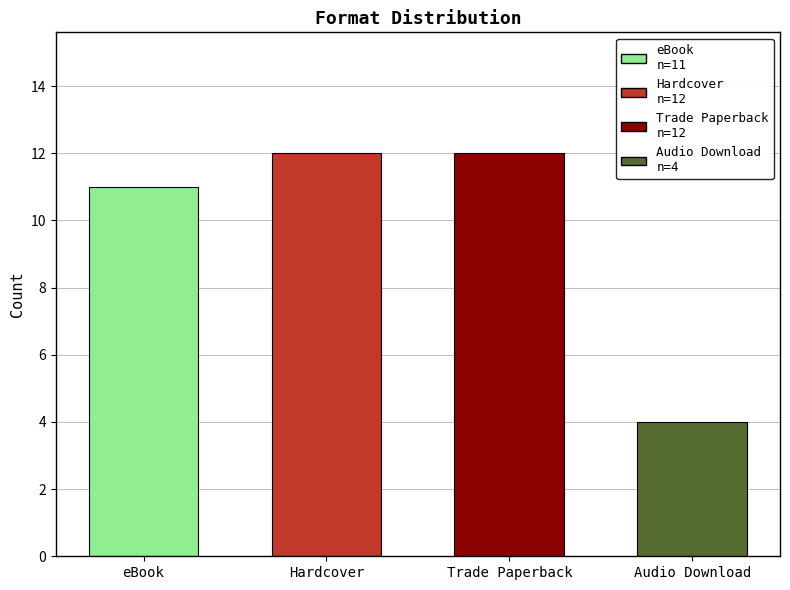

Read the value at Trade Paperback.

12